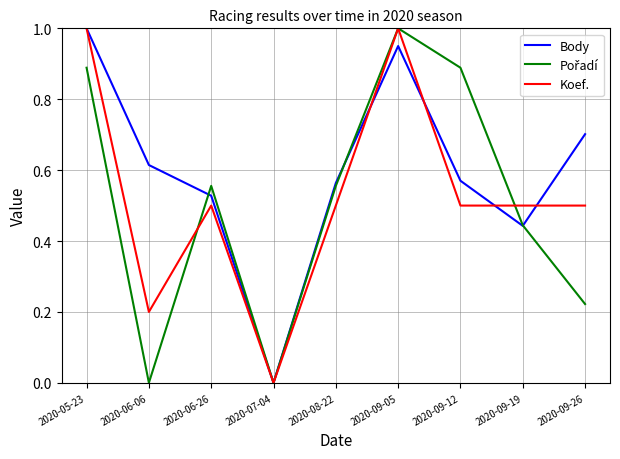

True or false: Body has a value of 1.0 at 2020-05-23.

True